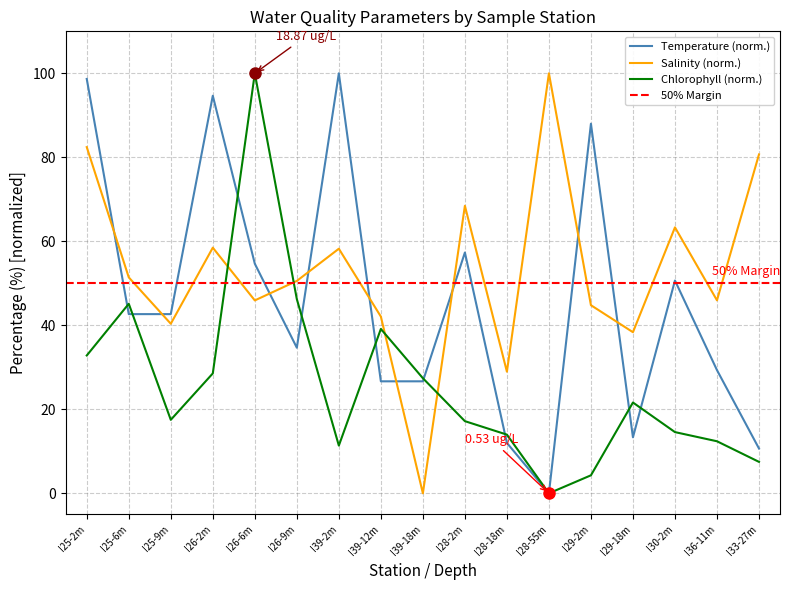

What is the label of the 8th point from the left?

I39-12m